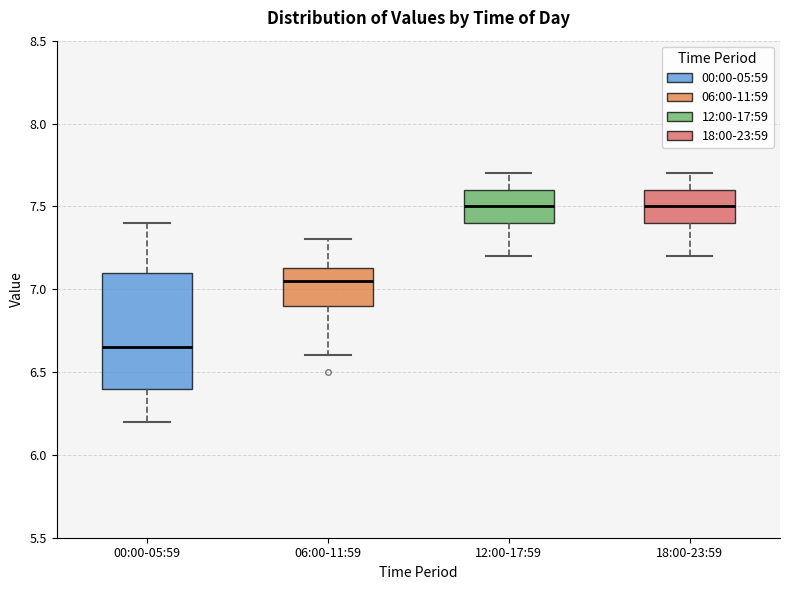

Reading left to right, read every box against the y-axis: the position of its median line, the range the box covers, and the ends of its whiskers. The values are not printed on the chart, so give them approximately, as read against the axis.

00:00-05:59: median 6.65, box 6.40 to 7.10, whiskers 6.20 to 7.40
06:00-11:59: median 7.05, box 6.90 to 7.15, whiskers 6.60 to 7.30
12:00-17:59: median 7.50, box 7.40 to 7.60, whiskers 7.20 to 7.70
18:00-23:59: median 7.50, box 7.40 to 7.60, whiskers 7.20 to 7.70